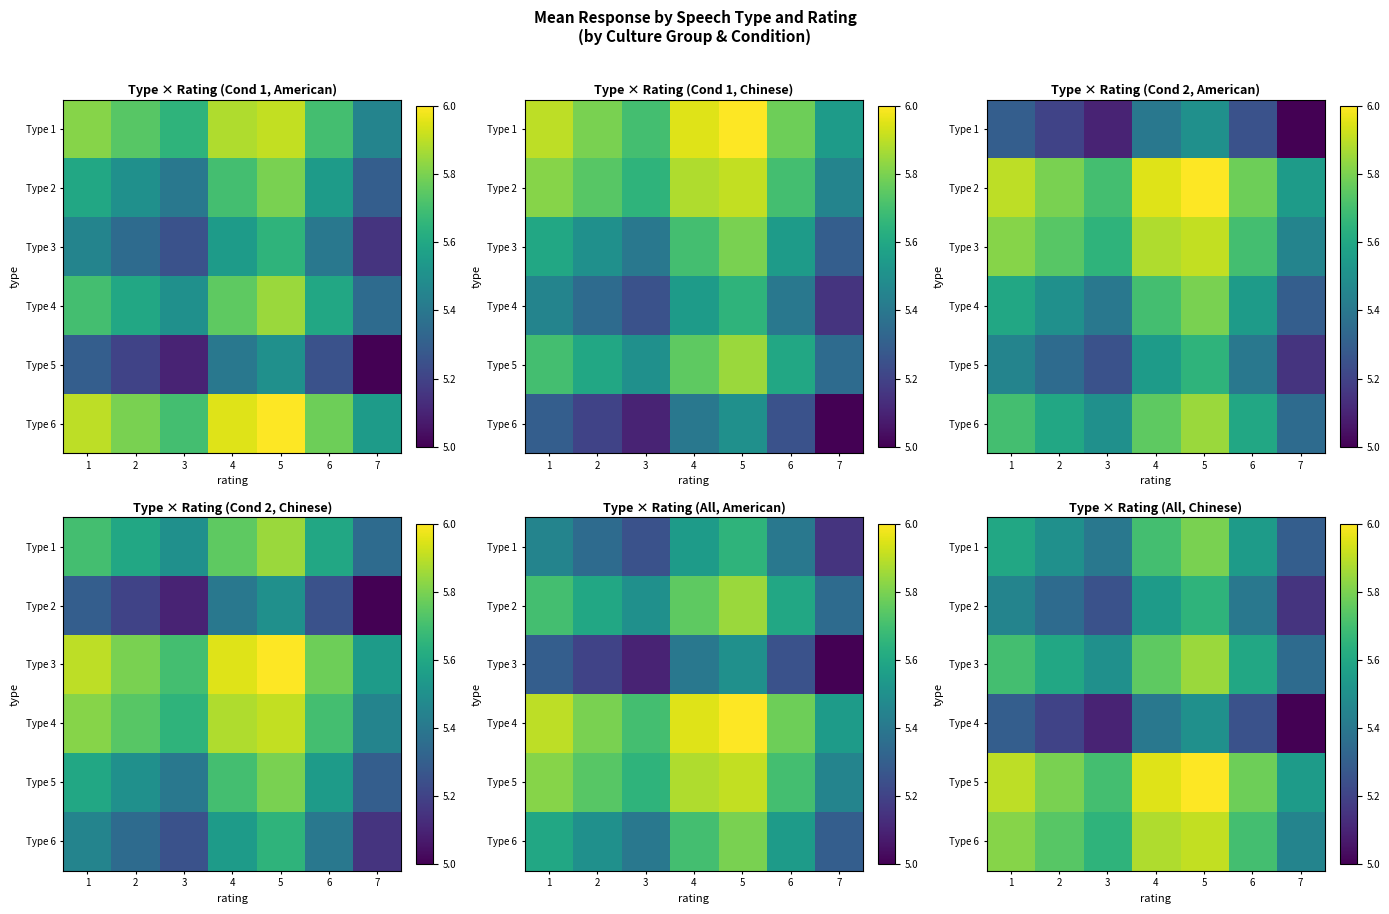

What is the sum of all Type 2 values?

37.8